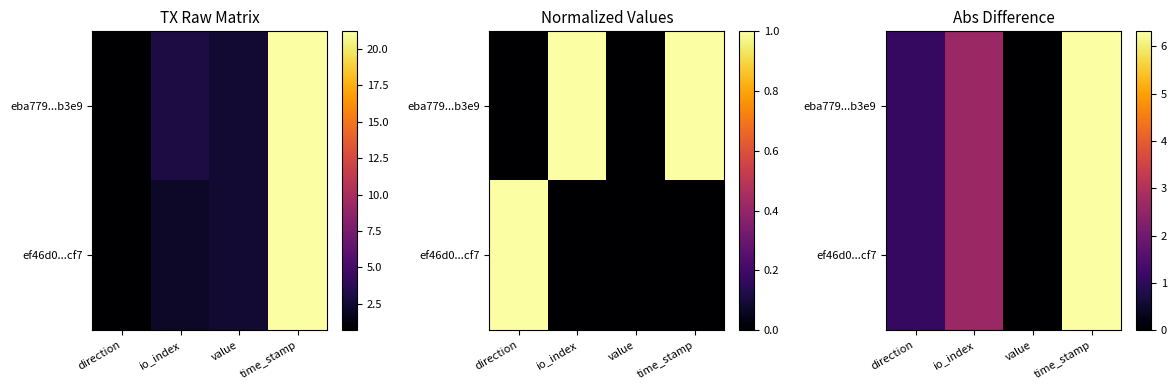

Which category has the highest value in the eba779...b3e9 series?

time_stamp